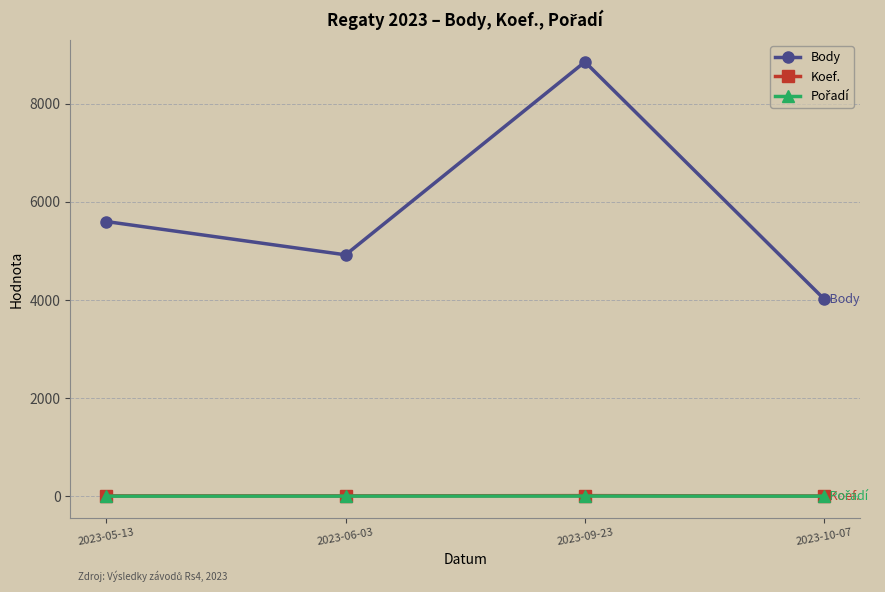

The Koef. series shows 7 at 2023-05-13. True or false?

True